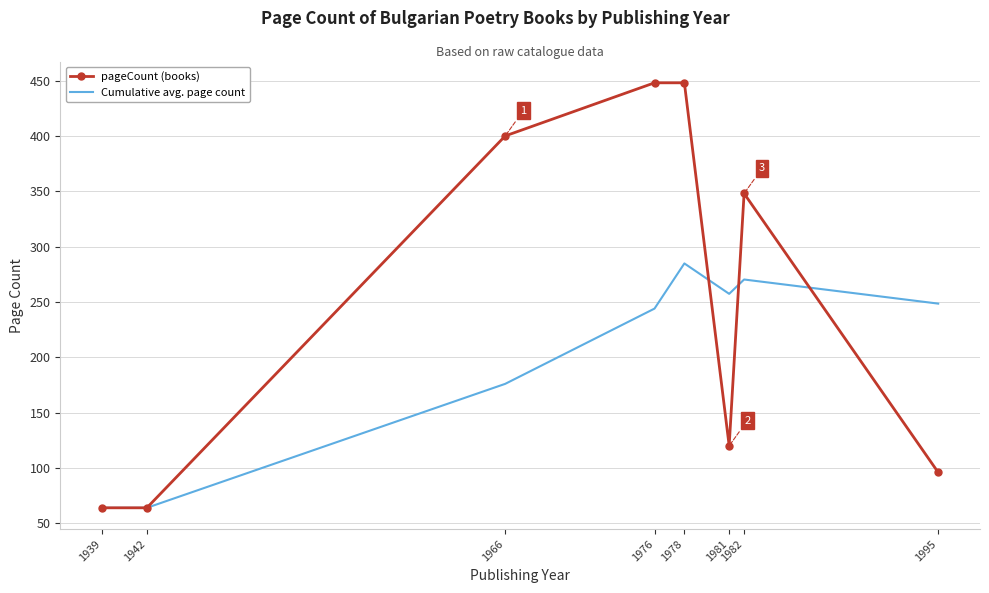

What is the difference between the maximum and second lowest values in the Cumulative avg. page count series?

220.8